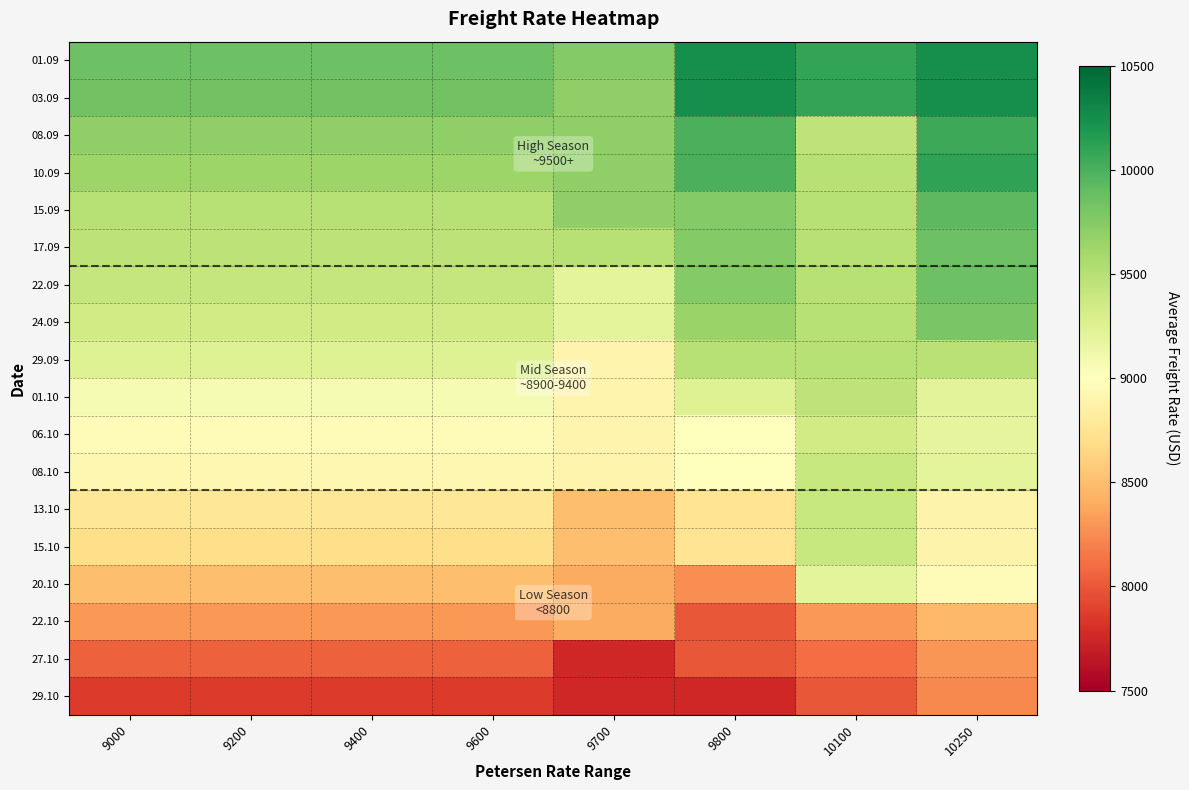

Which series has the largest total across all categories?

01.09